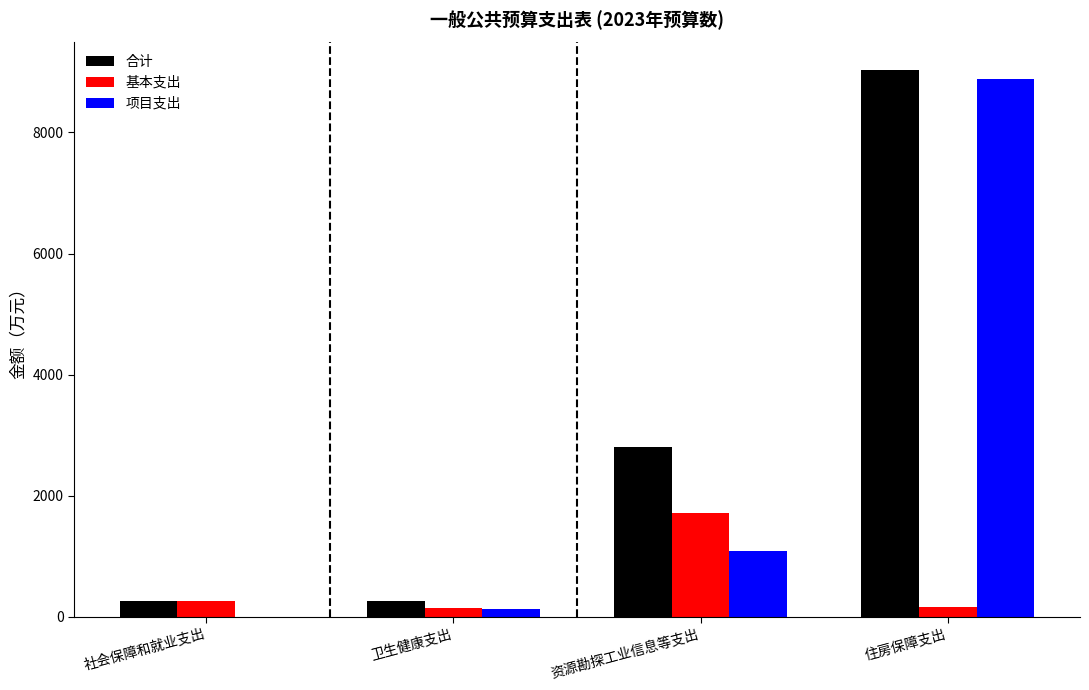

What is the sum of the 基本支出 values at 卫生健康支出 and 社会保障和就业支出?

388.3